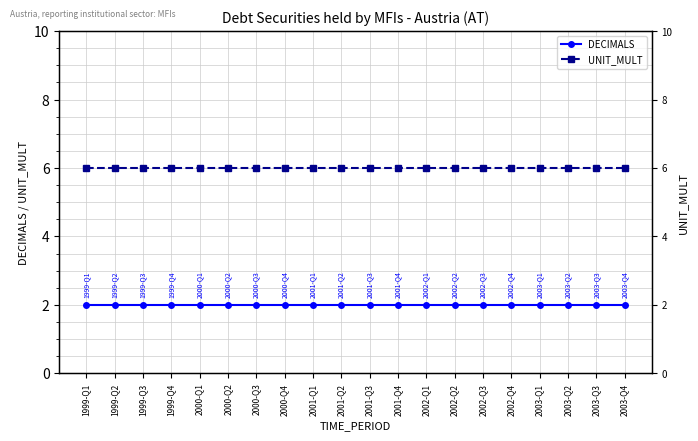

What is the value of the DECIMALS point at the 3rd from the left?

2